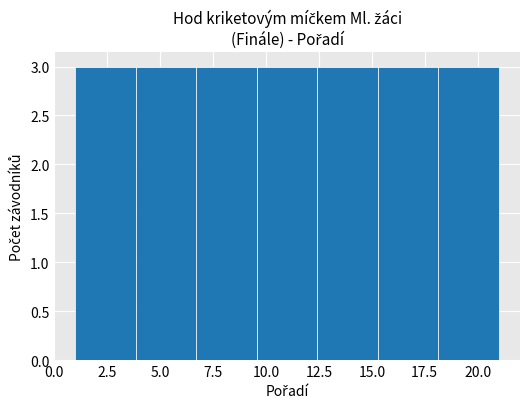

Reading left to right, transcribe this chart: for each bar, give the range it covers on the x-axis and its height. Neither the bar edges nor the heights are printed on the chart, so give them approximately, as read against the axes.

1.0 to 4.0: 3
4.0 to 6.5: 3
6.5 to 9.5: 3
9.5 to 12.5: 3
12.5 to 15.5: 3
15.5 to 18.0: 3
18.0 to 21.0: 3